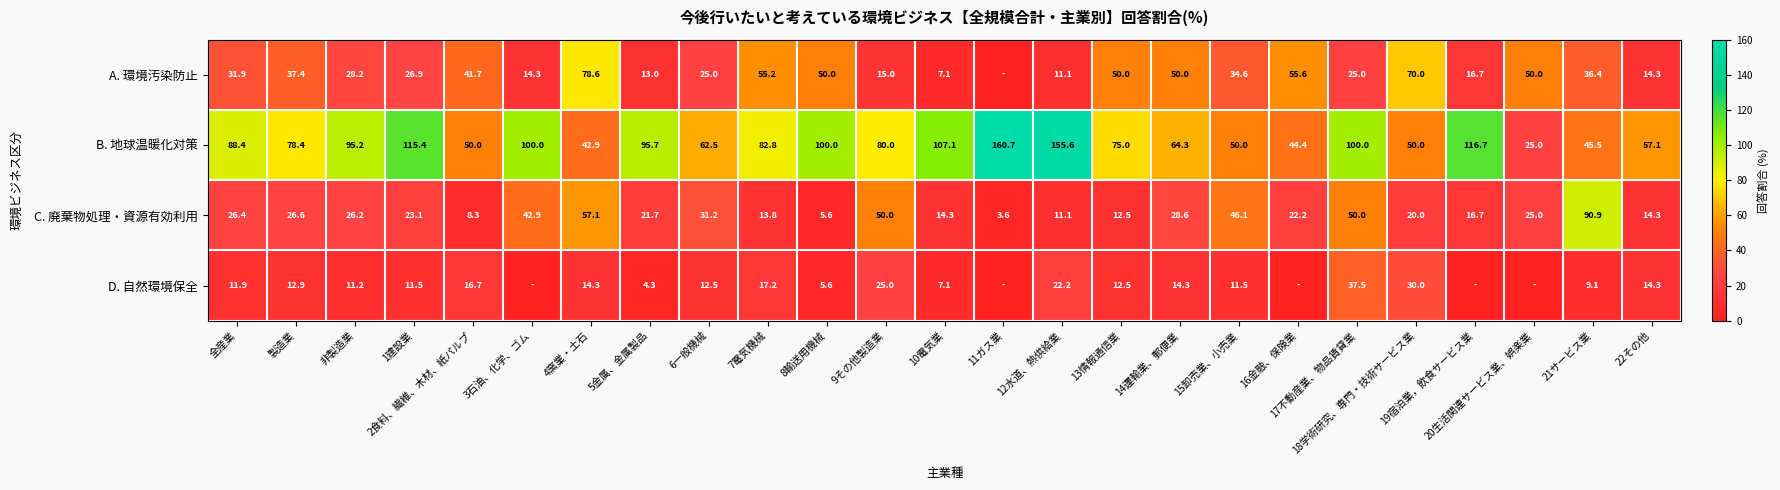

What is the difference between the maximum and minimum values in the B. 地球温暖化対策 series?

135.7